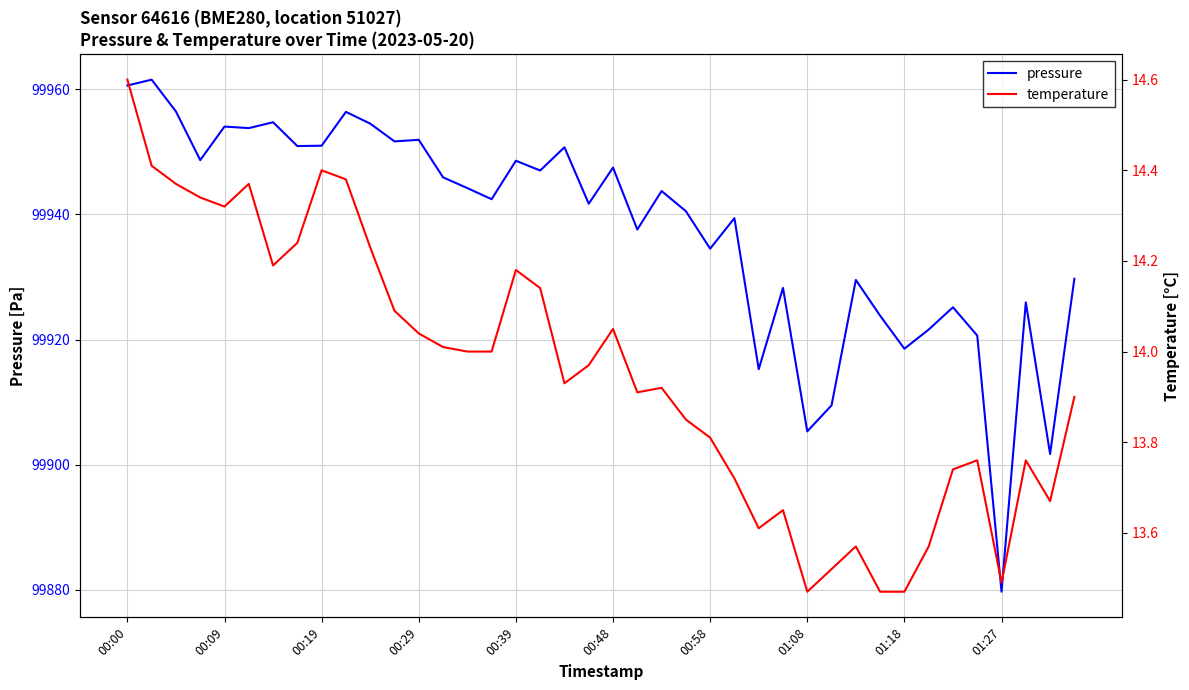

Is it true that pressure equals 99951.9 at 00:29?

True